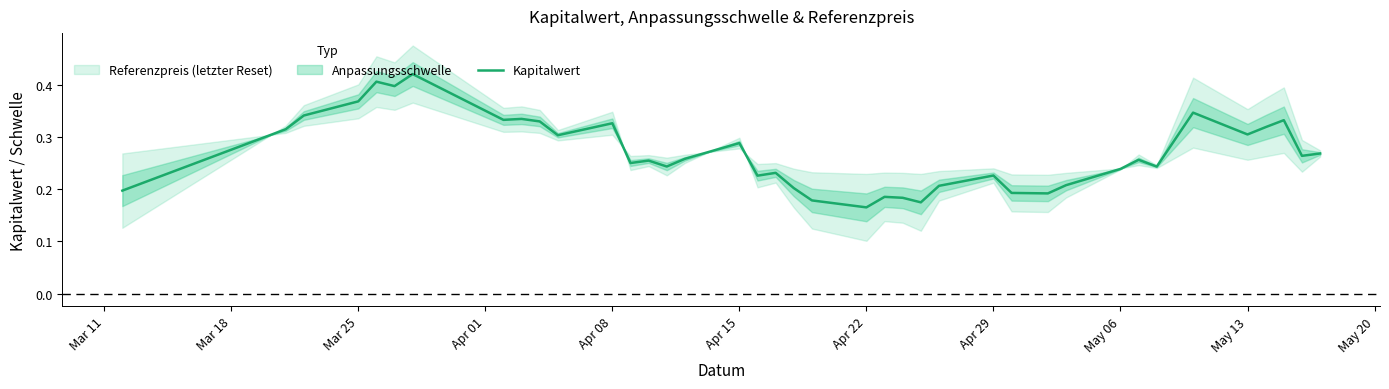

Reading right to left, extract all data points from this chart.

0.3	0.3	0.3	0.3	0.3	0.3	0.2	0.3	0.2	0.2	0.2	0.2	0.2	0.2	0.2	0.2	0.2	0.2	0.2	0.2	0.2	0.2	0.3	0.3	0.2	0.3	0.2	0.3	0.3	0.3	0.3	0.3	0.4	0.4	0.4	0.4	0.3	0.3	0.2